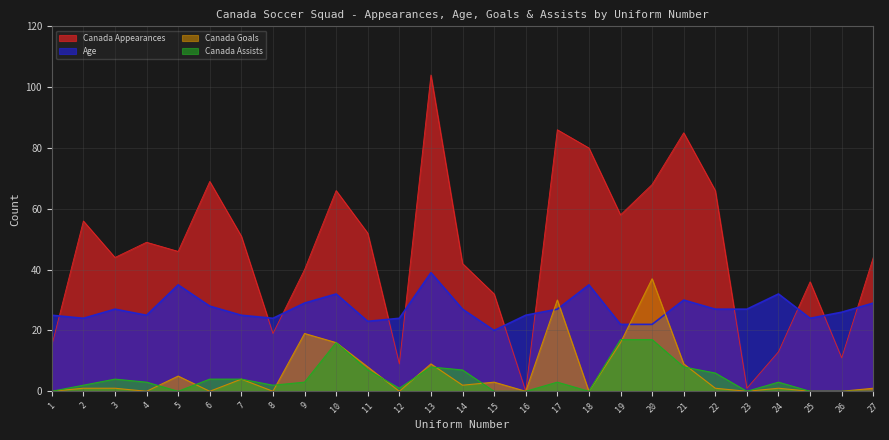

What is the maximum value for Canada Goals?

37